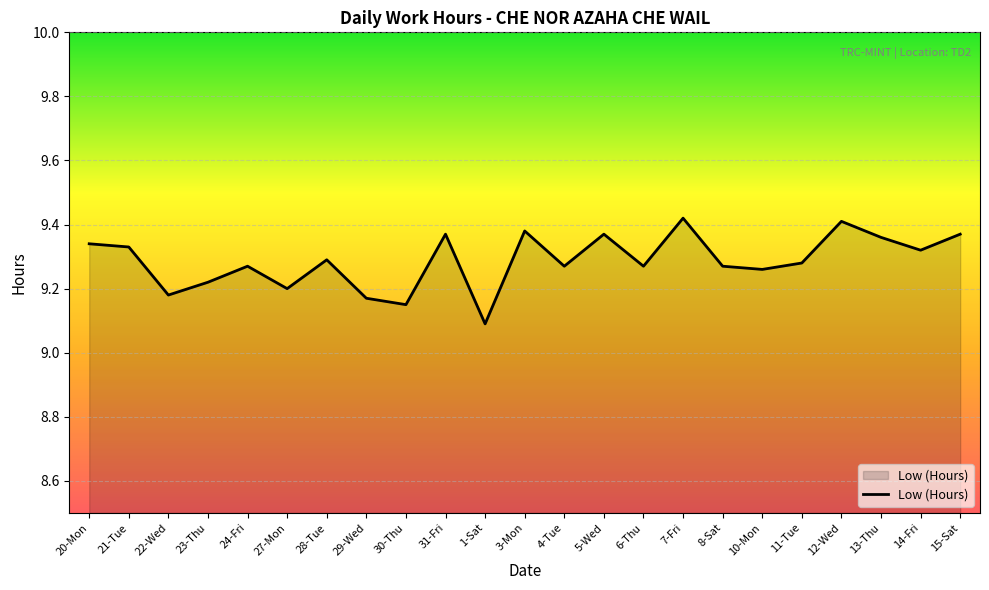

What position from the left is 12-Wed?

20